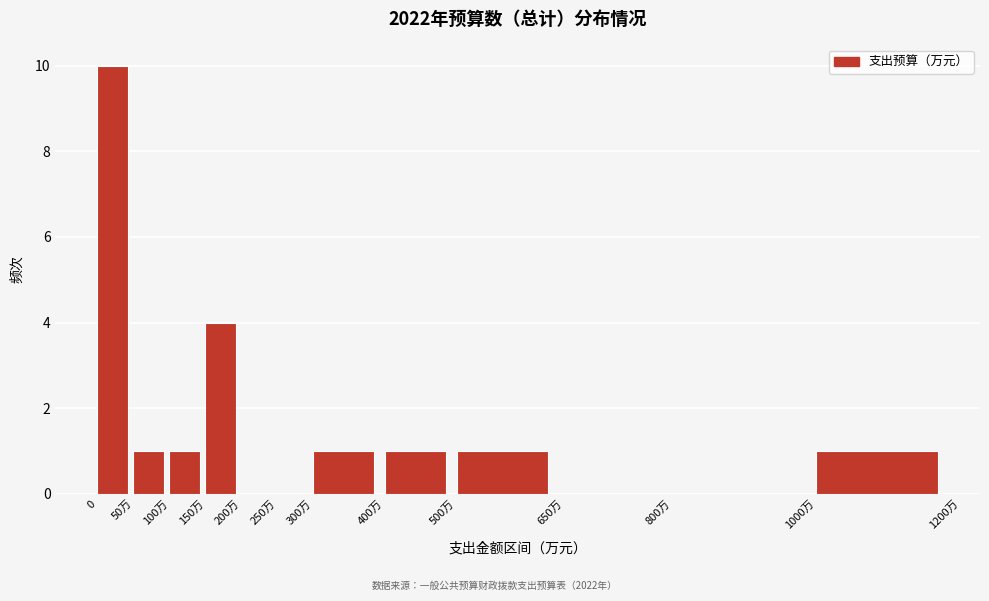

Reading left to right, what are all the values shown in this chart?

0=10	50万=1	100万=1	150万=4	200万=0	250万=0	300万=1	400万=1	500万=1	650万=0	800万=0	1000万=1